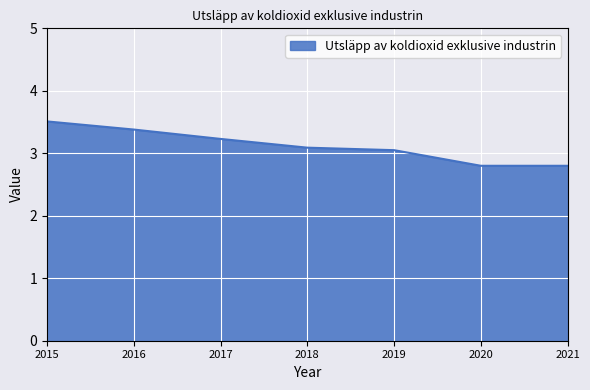

What is the approximate value at 2017?

3.2